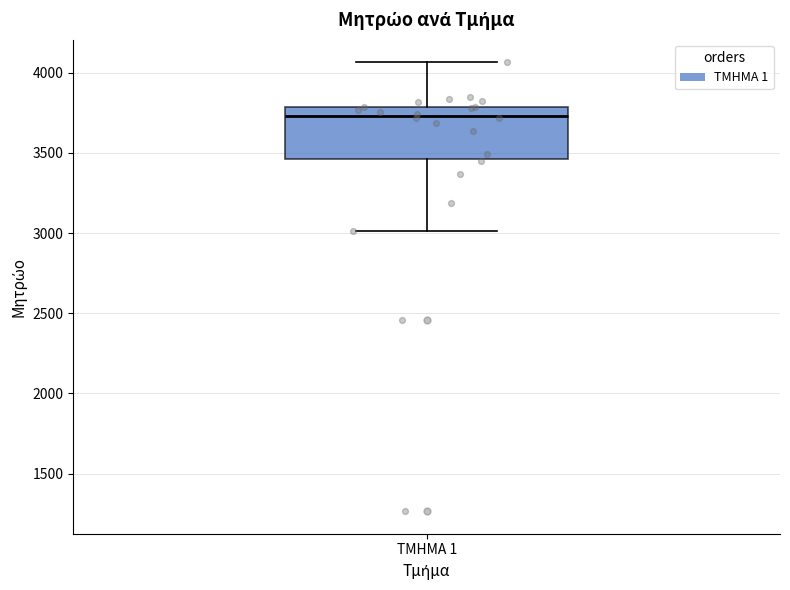

Transcribe this box plot: give where the median line is, the range the box spans, and where the two whiskers end, as read against the y-axis. The values are not printed on the chart, so give them approximately, as read against the axis.

median 3750, box 3450 to 3800, whiskers 3000 to 4050